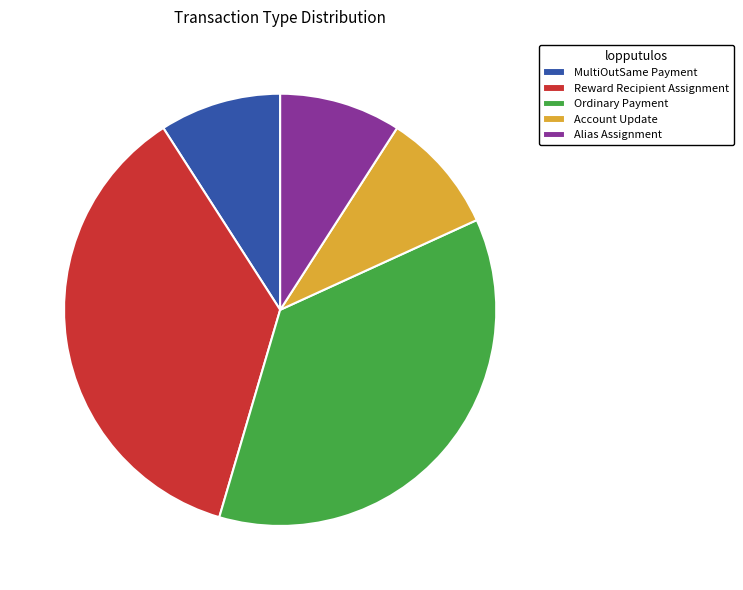

Which has a higher value, MultiOutSame Payment or Reward Recipient Assignment?

Reward Recipient Assignment